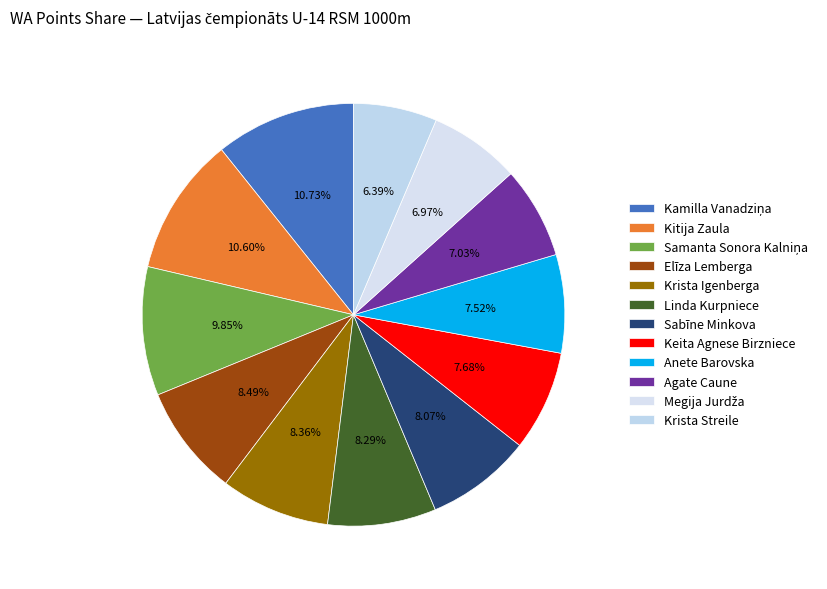

Is it true that Kamilla Vanadziņa is 11% of the pie?

True